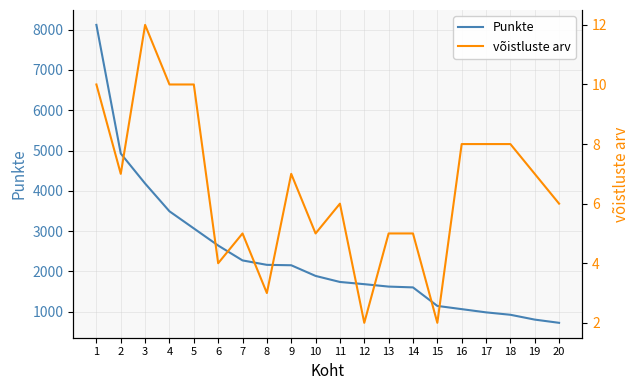

Which series has the widest spread of values?

Punkte